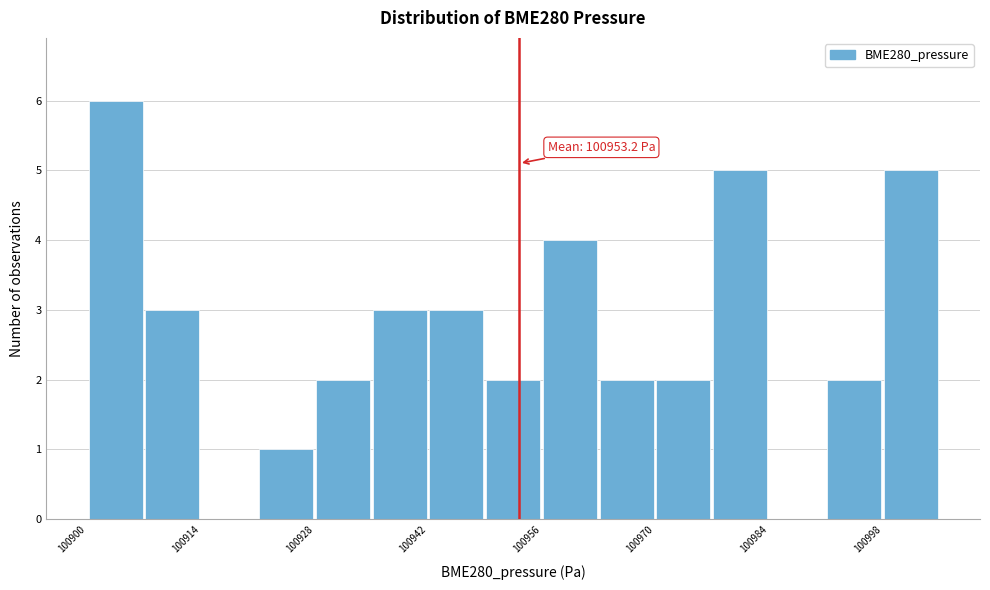

Around what value on the x-axis is the tallest bar? Give the approximate position of its centre, as read against the axis.

100904